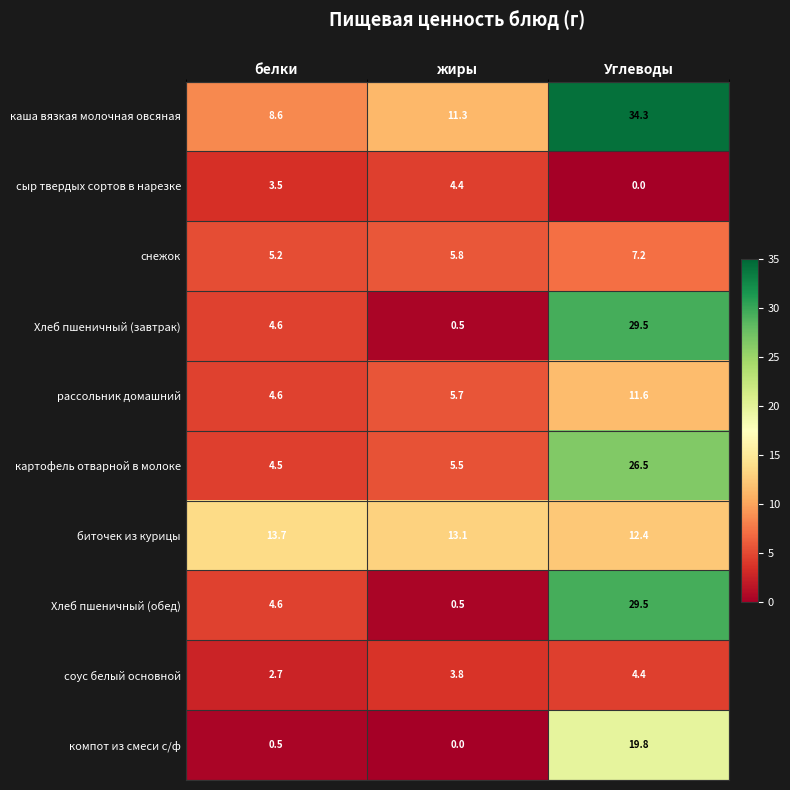

Is it true that Хлеб пшеничный (завтрак) equals 8.2 at белки?

False